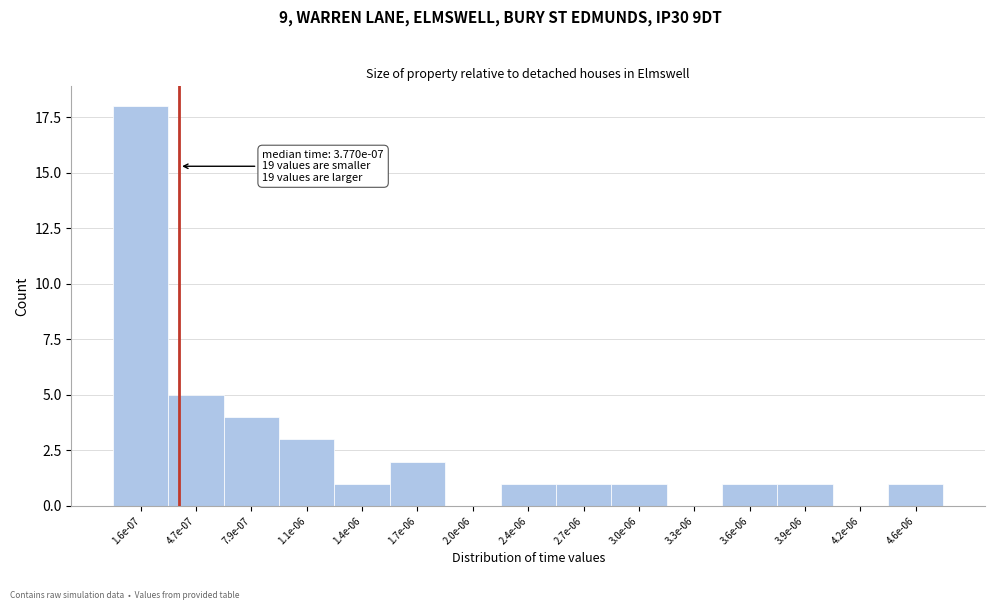

Reading right to left, what are all the values shown in this chart?

4.6e-06=1	4.2e-06=0	3.9e-06=1	3.6e-06=1	3.3e-06=0	3.0e-06=1	2.7e-06=1	2.4e-06=1	2.0e-06=0	1.7e-06=2	1.4e-06=1	1.1e-06=3	7.9e-07=4	4.7e-07=5	1.6e-07=18